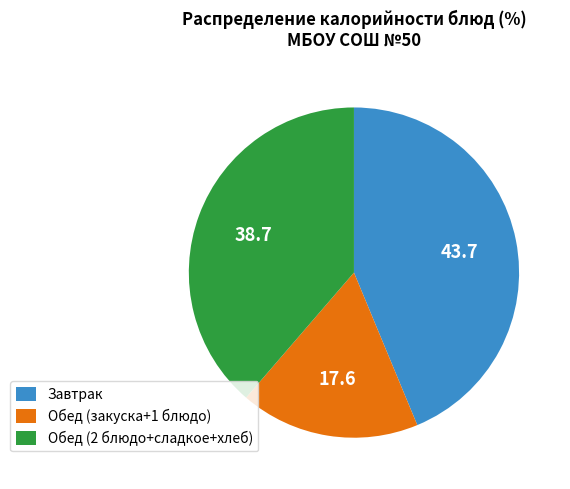

Is there a majority slice in this chart?

No